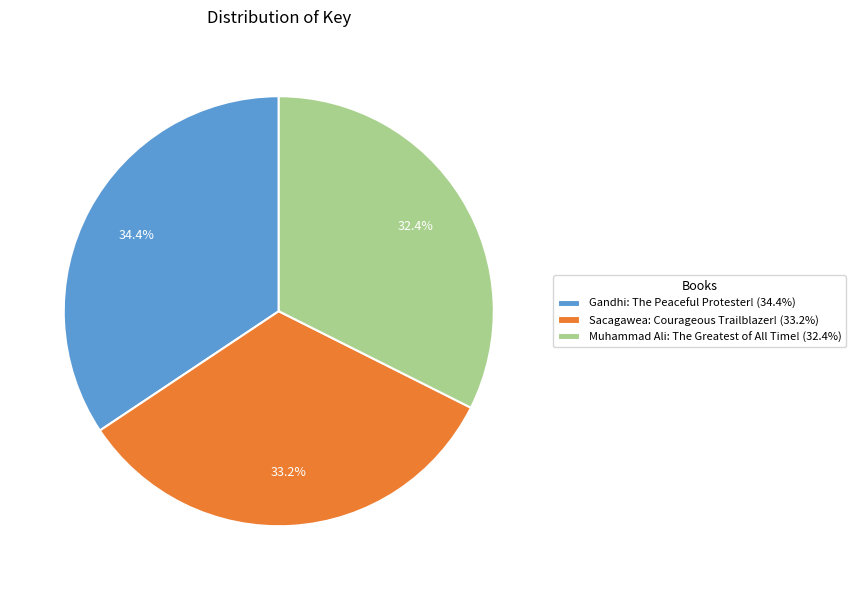

True or false: Muhammad Ali: The Greatest of All Time! accounts for 32% of the total.

True